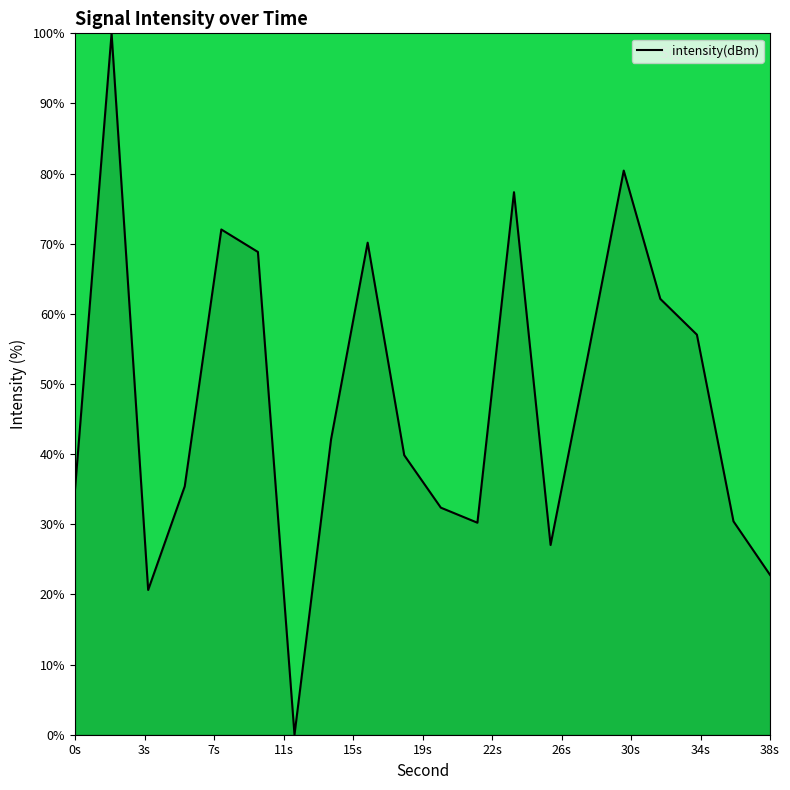

What is the greatest value displayed?

100.0